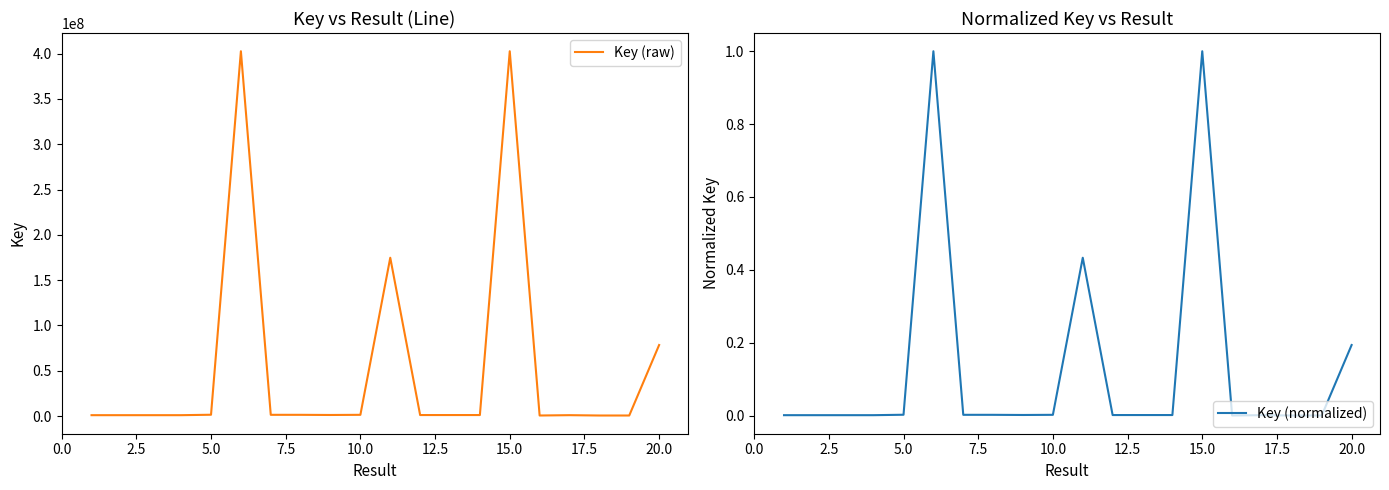

How many lines are shown in the chart?

2